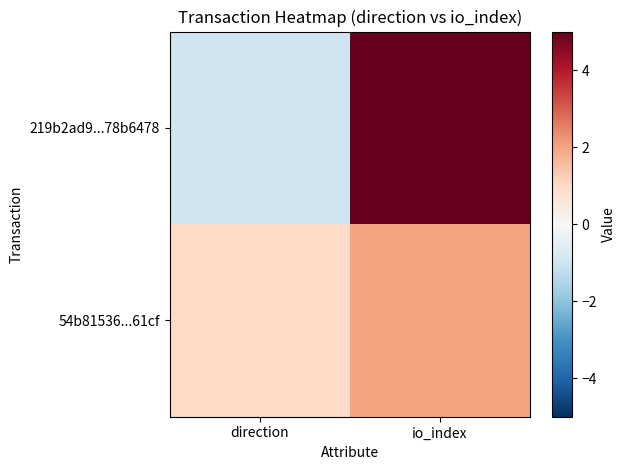

What is the smallest value displayed?

-1